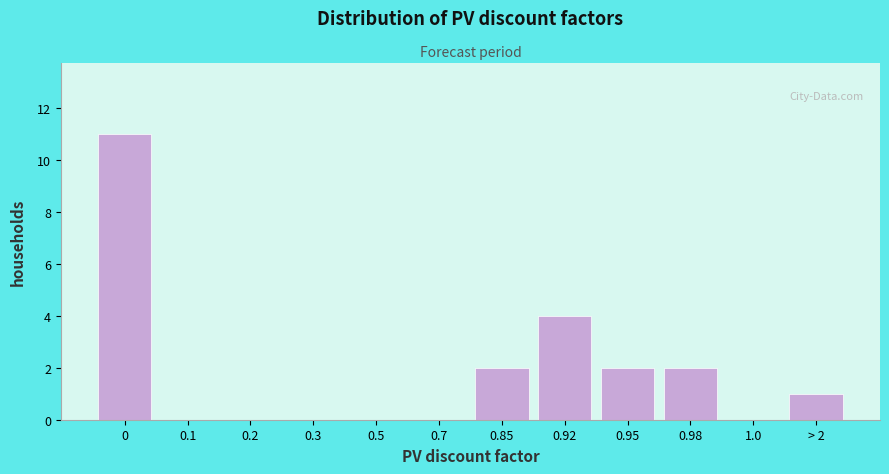

Reading left to right, transcribe all the data shown in this chart.

0=11	0.1=0	0.2=0	0.3=0	0.5=0	0.7=0	0.85=2	0.92=4	0.95=2	0.98=2	1.0=0	> 2=1